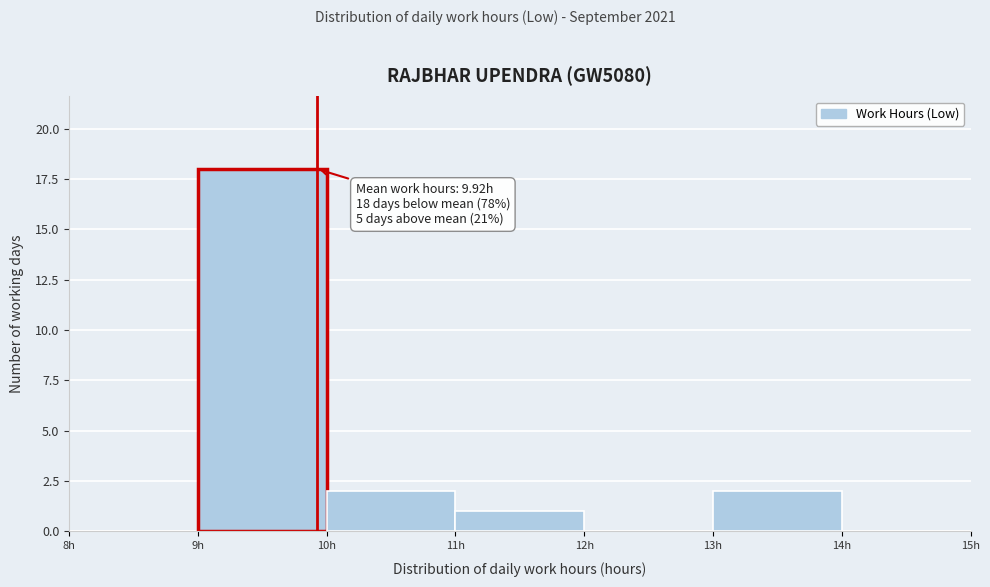

Which range on the x-axis has the tallest bar?

9 to 10